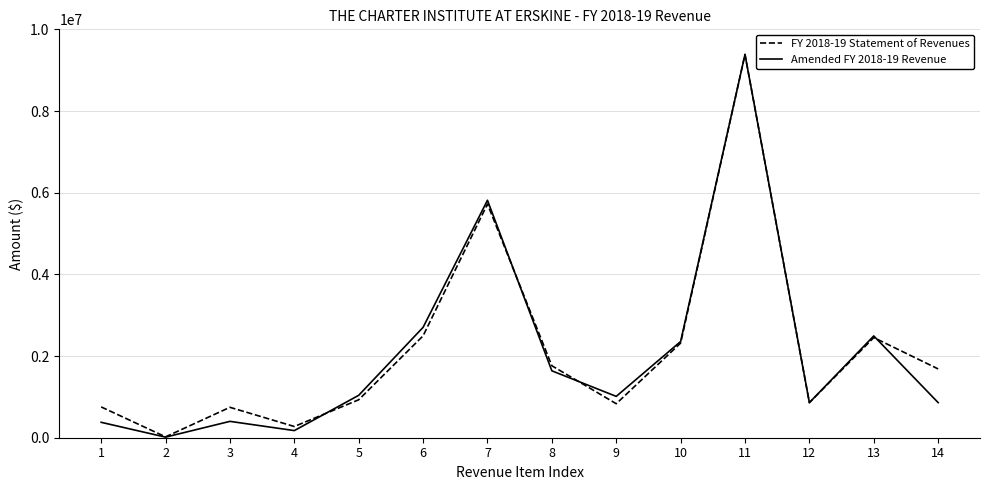

How many lines are shown in the chart?

2